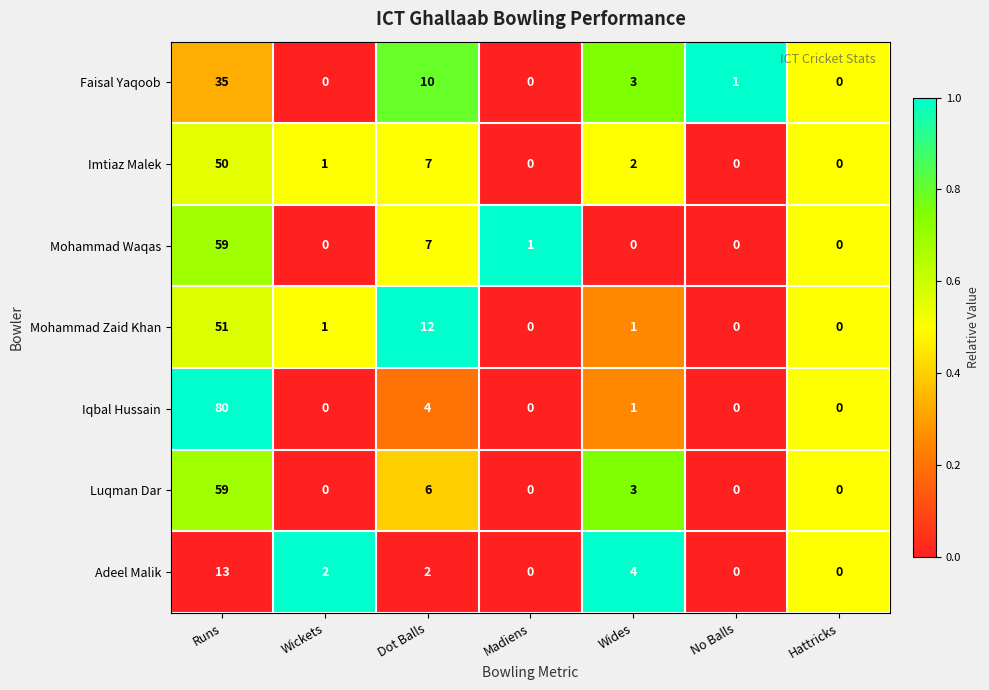

At which label does Iqbal Hussain reach its peak?

Runs